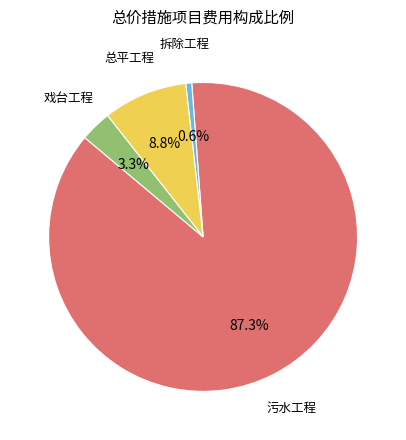

Which category has the biggest portion of the pie?

污水工程